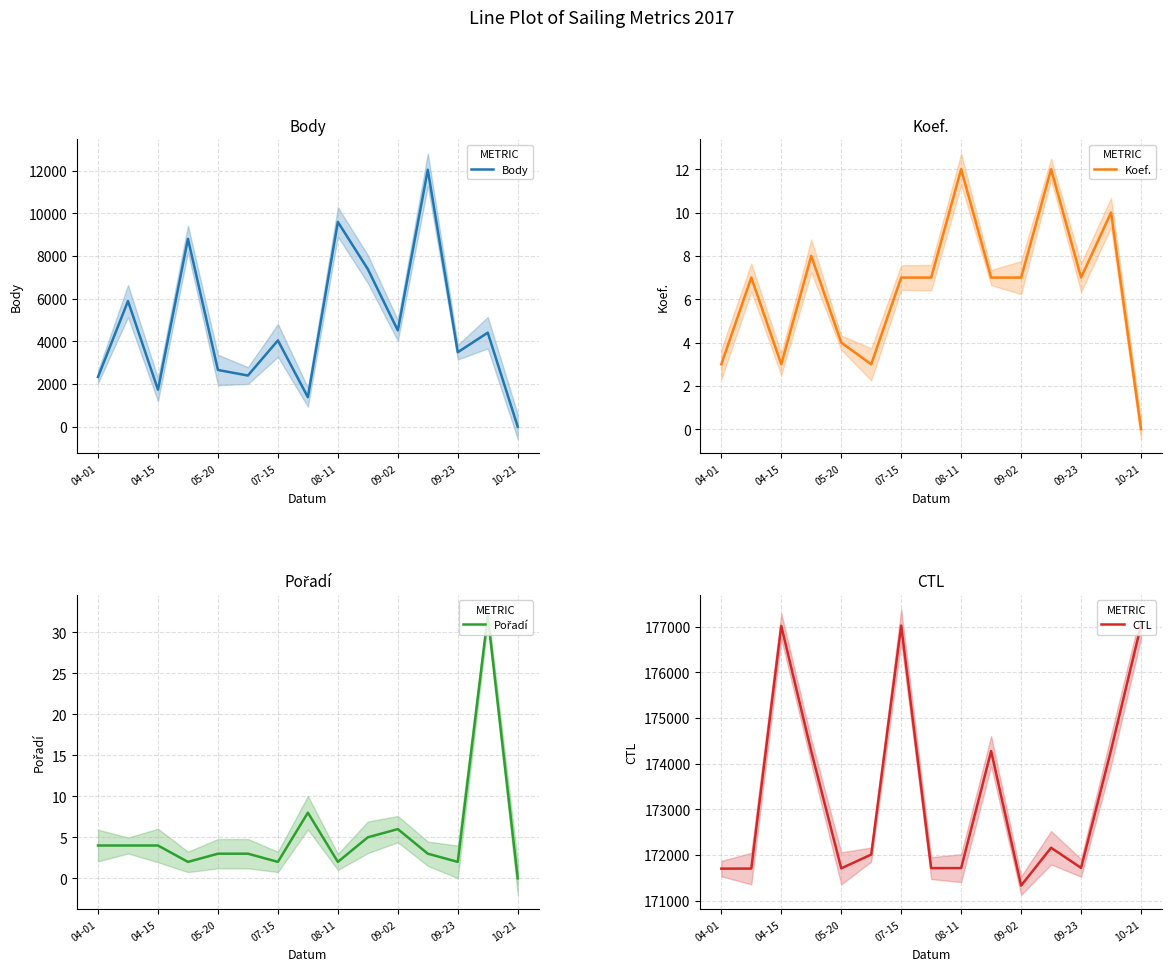

What is the sum of all Pořadí values?

80